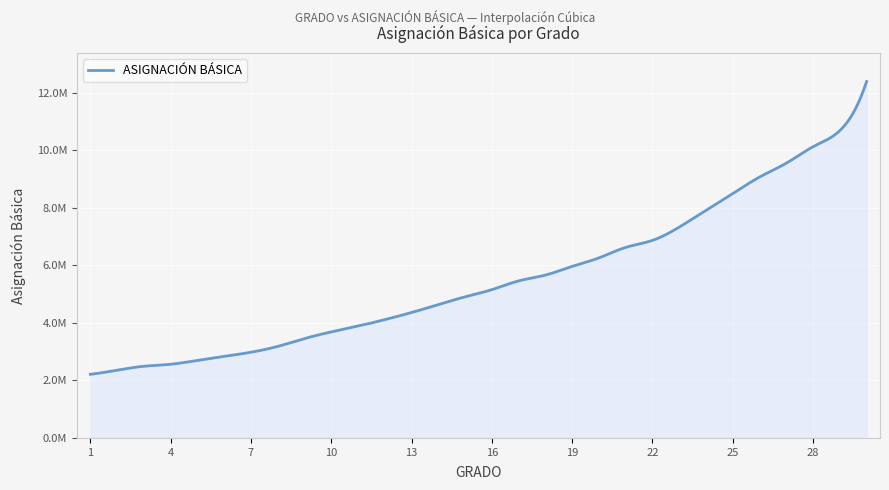

Reading right to left, extract all data points from this chart.

30=12397175	29=10689713	28=10129002	27=9556178	26=9073644	25=8498082	24=7916902	23=7332476	22=6871240	21=6626737	20=6262420	19=5966391	18=5664250	17=5461235	16=5157647	15=4908182	14=4637417	13=4362387	12=4115160	11=3889764	10=3687806	9=3456161	8=3184487	7=2980759	6=2837103	5=2698067	4=2562340	3=2493372	2=2356912	1=2213649